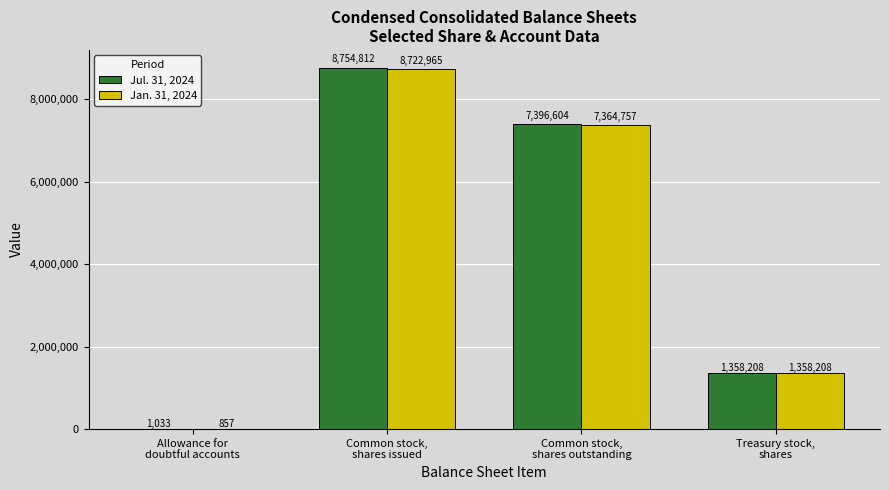

How many data points does each series have?

4